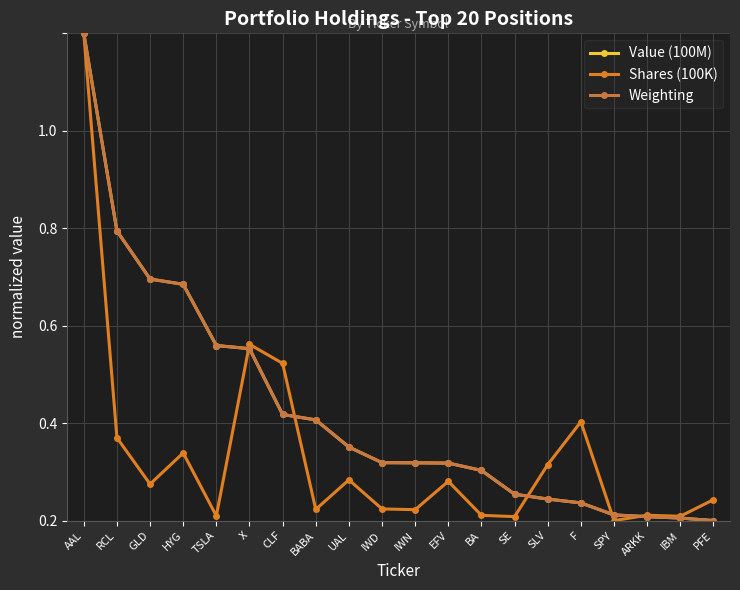

Does the chart have visible grid lines?

Yes